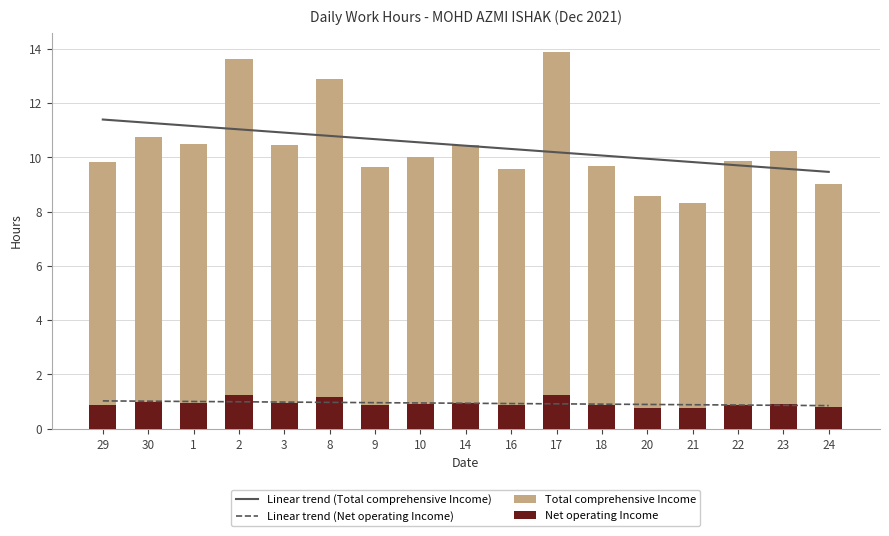

The value of Total comprehensive Income at 17 is 13.9. True or false?

True